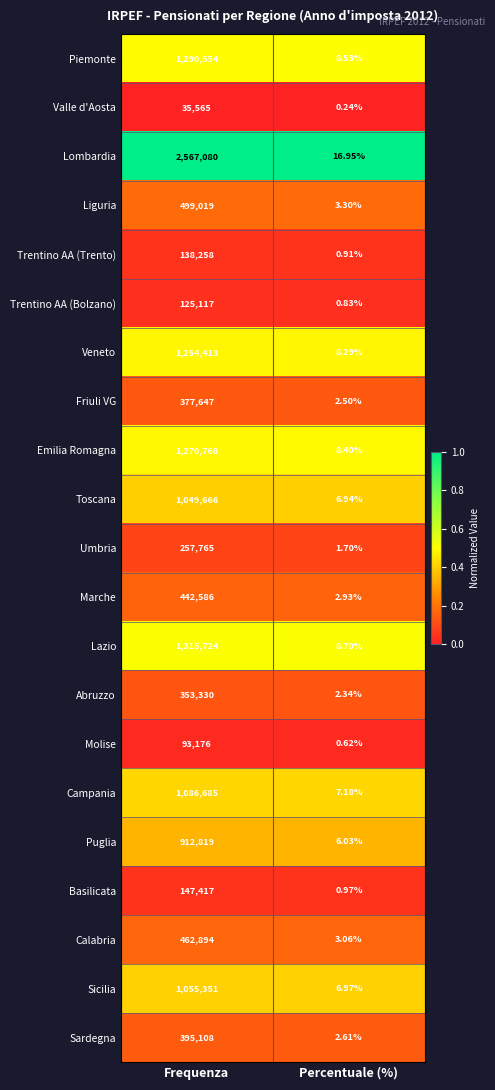

At which label is Marche closest to 221294?

Percentuale (%)